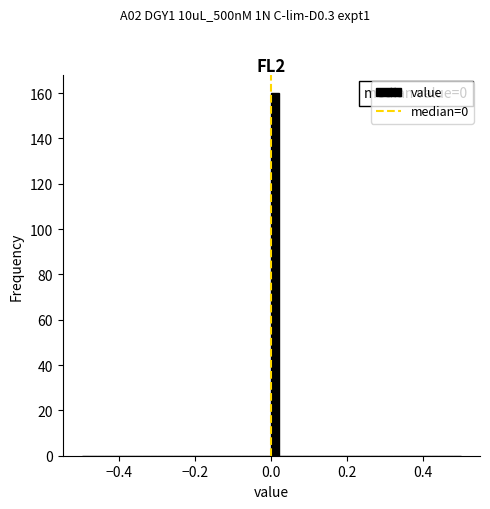

Around what value on the x-axis is the tallest bar? Give the approximate position of its centre, as read against the axis.

0.02